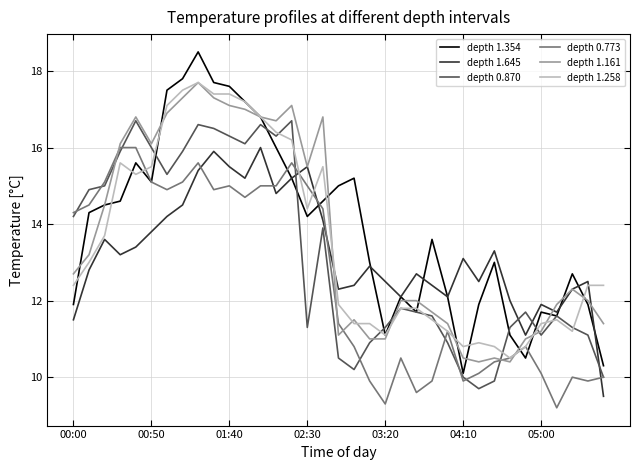

Which series has the largest range (max minus min)?

depth 1.354